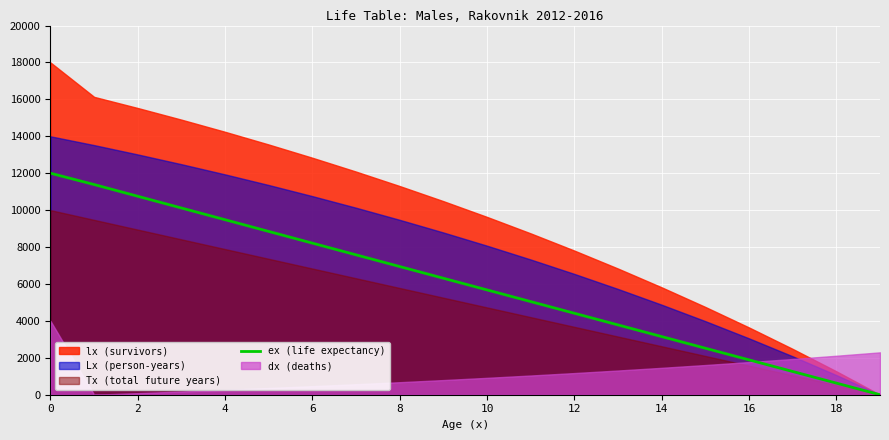

What is the sum of all values?

119984.0